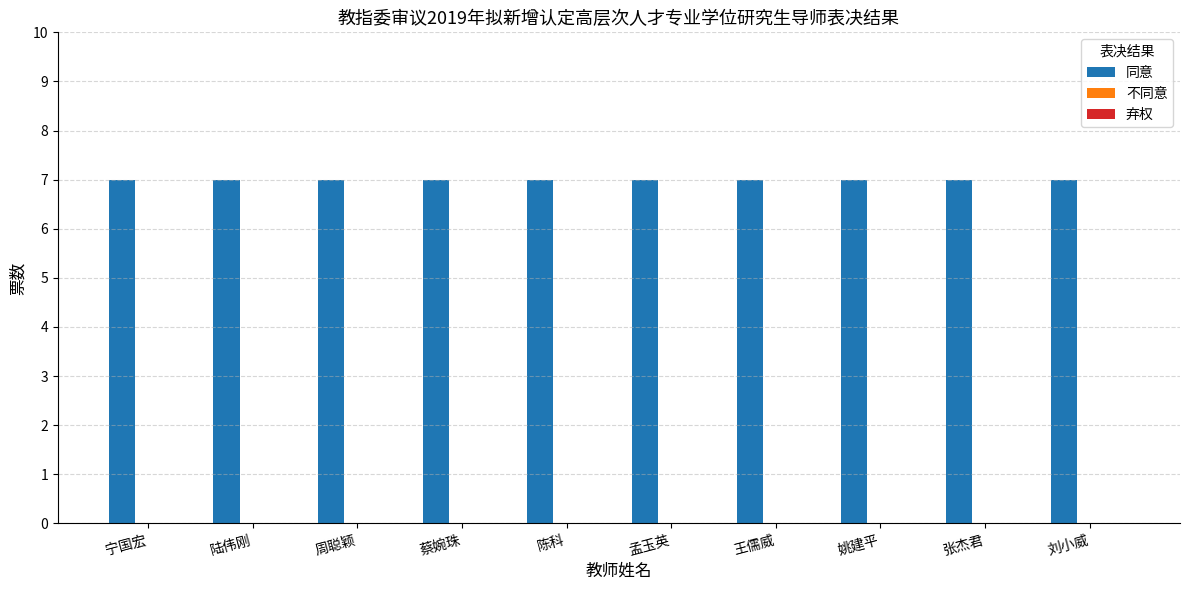

Are the bars horizontal?

No